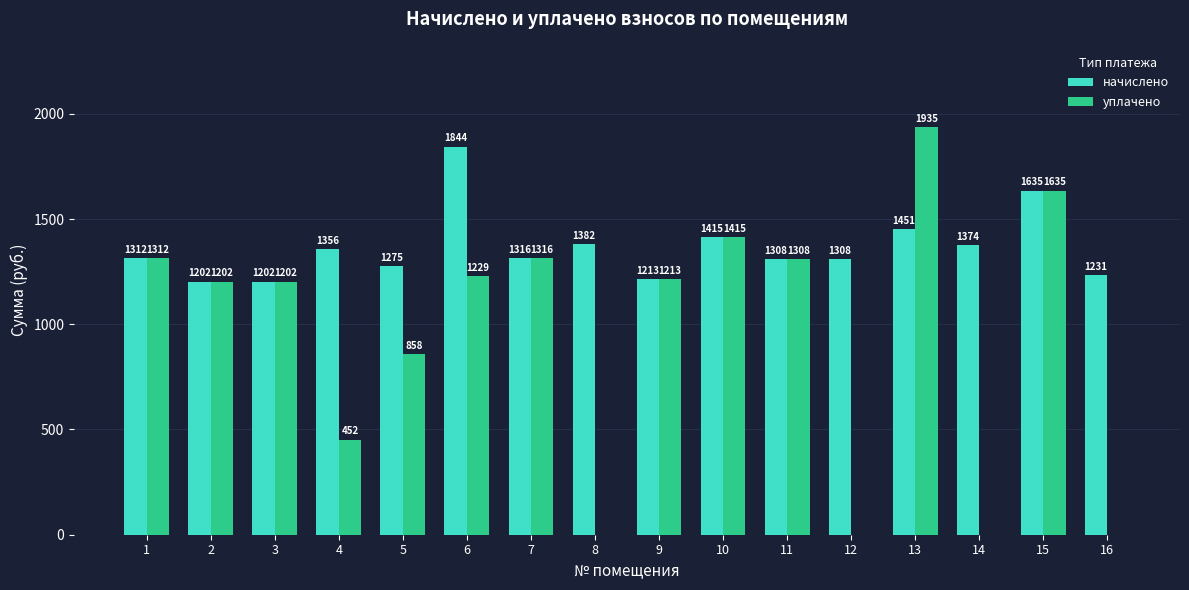

What value does the начислено series have at 15?

1635.0